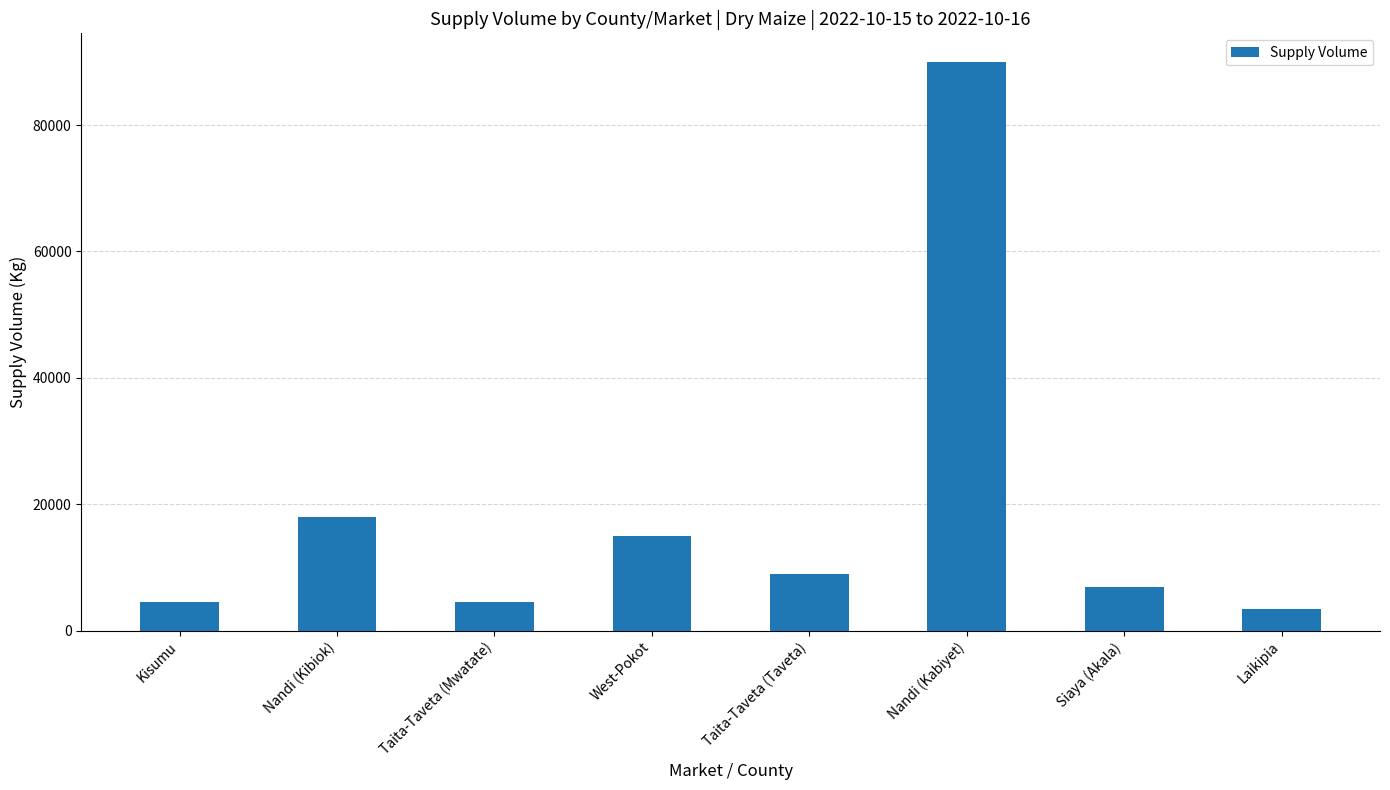

What is the label of the 6th bar from the right?

Taita-Taveta (Mwatate)